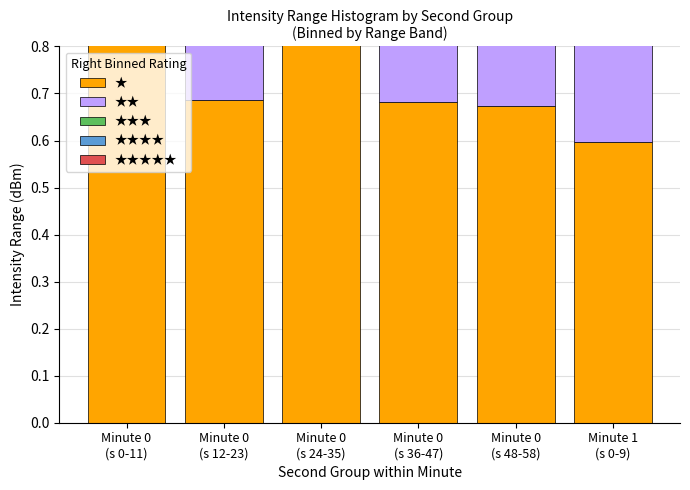

The ★★★★★ series shows 0.7 at Minute 0
(s 48-58). True or false?

True